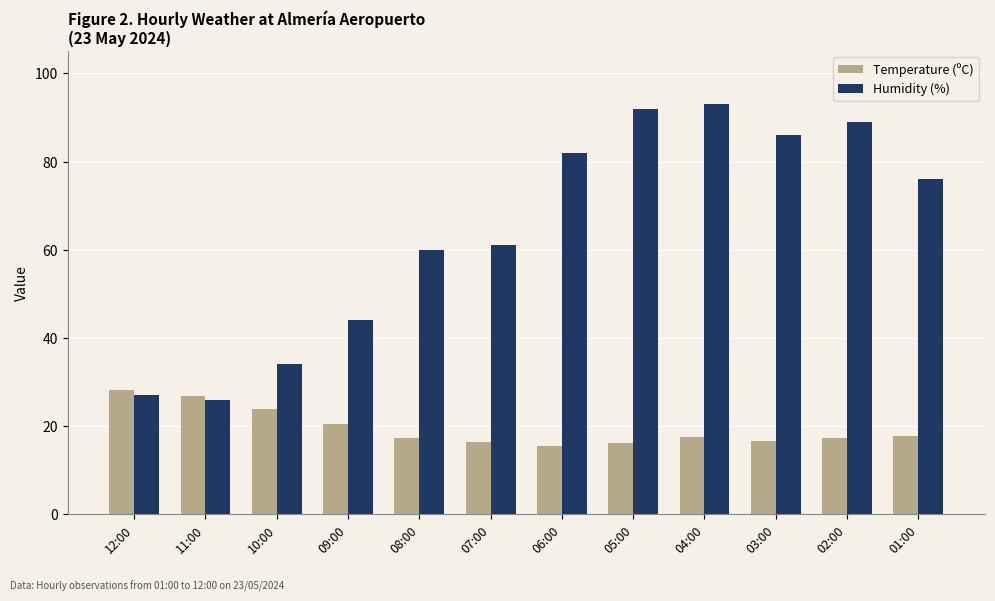

What is the sum of all Temperature (ºC) values?

234.4